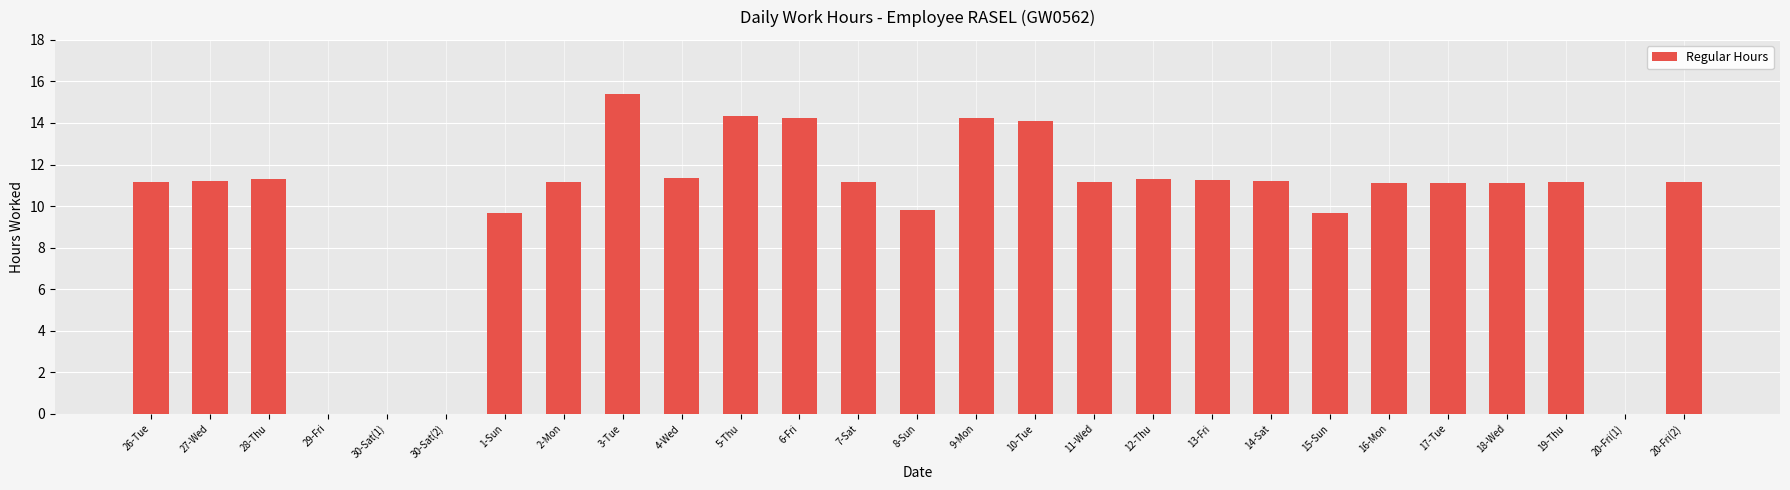

The chart shows a value of -7.9 at 30-Sat(1). True or false?

False